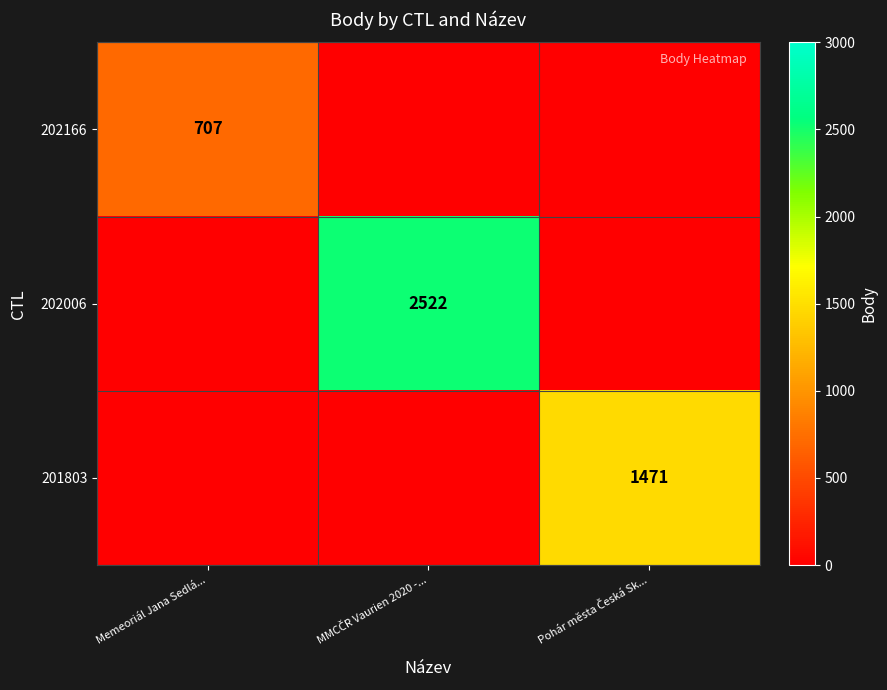

Between Memeoriál Jana Sedlá... and Pohár města Česká Sk..., which series saw the biggest shift?

201803